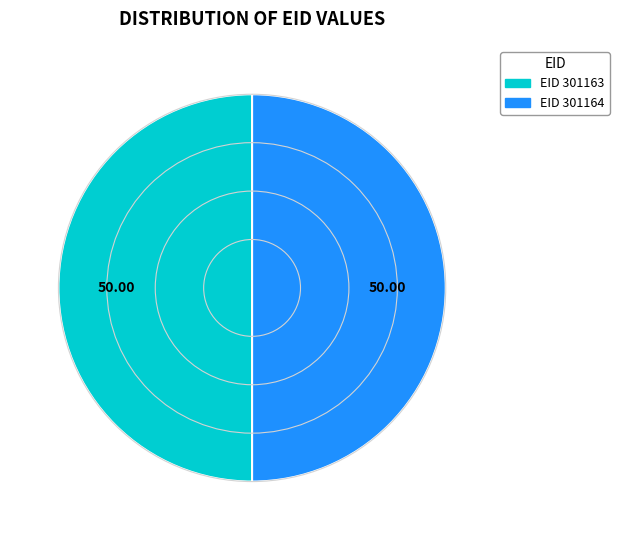

Approximately how many times larger is the value at EID 301163 compared to EID 301164?

1.0